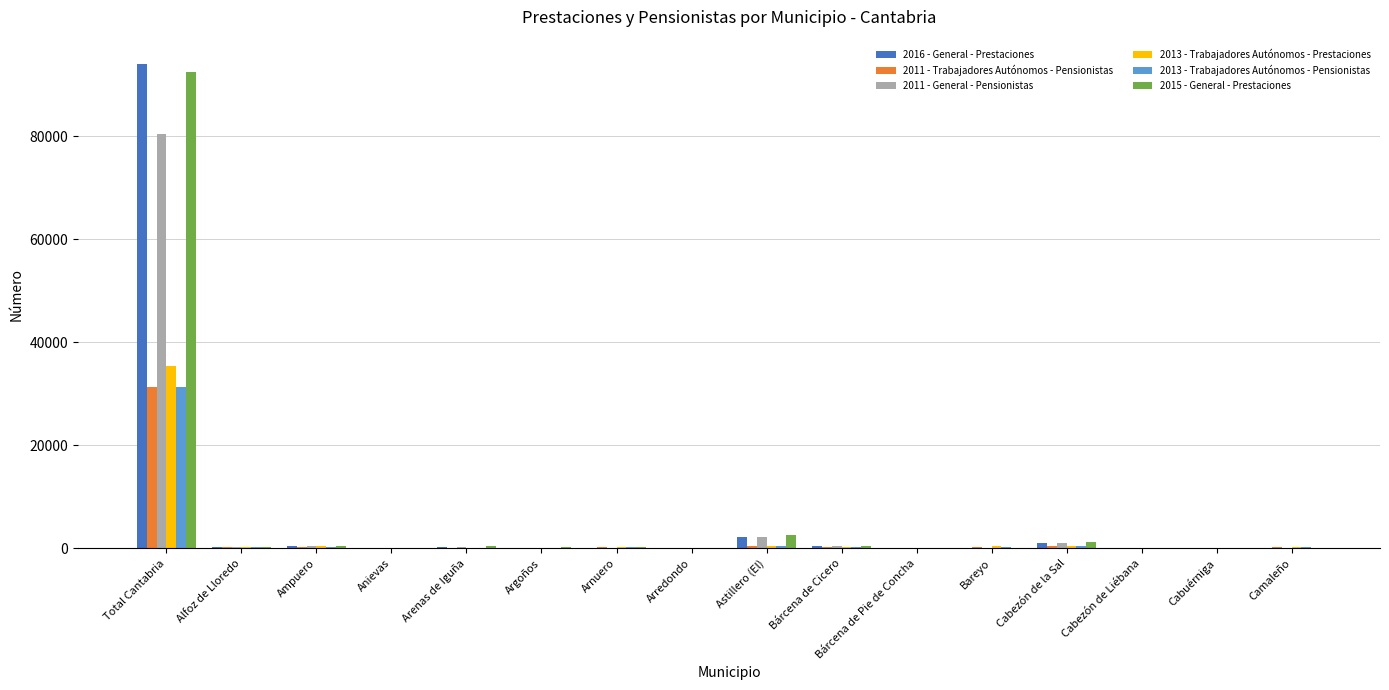

At which label does 2013 - Trabajadores Autónomos - Prestaciones reach its peak?

Total Cantabria